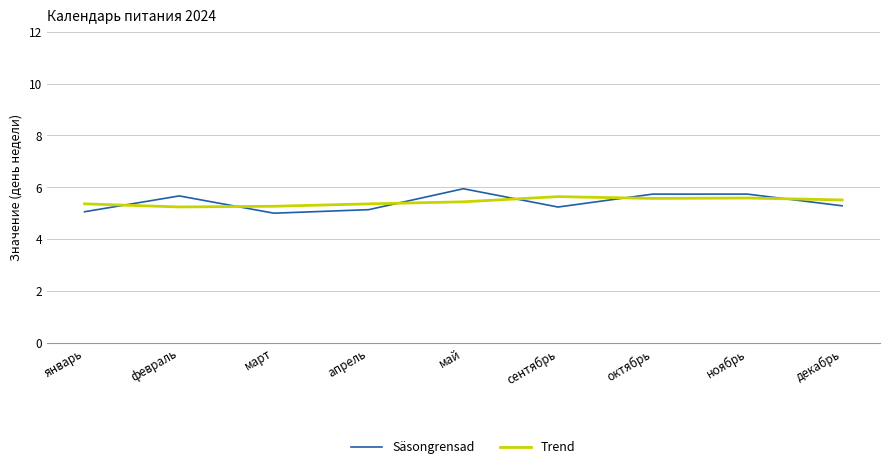

What position from the right is сентябрь?

4